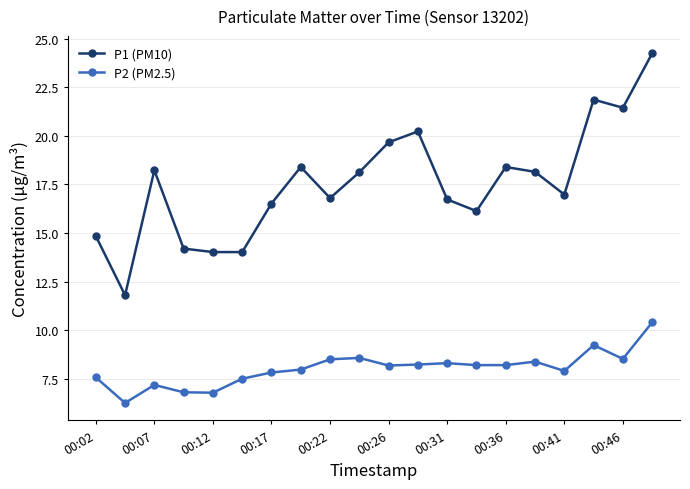

Rank the series by their maximum value, from highest to lowest.

P1 (PM10), P2 (PM2.5)